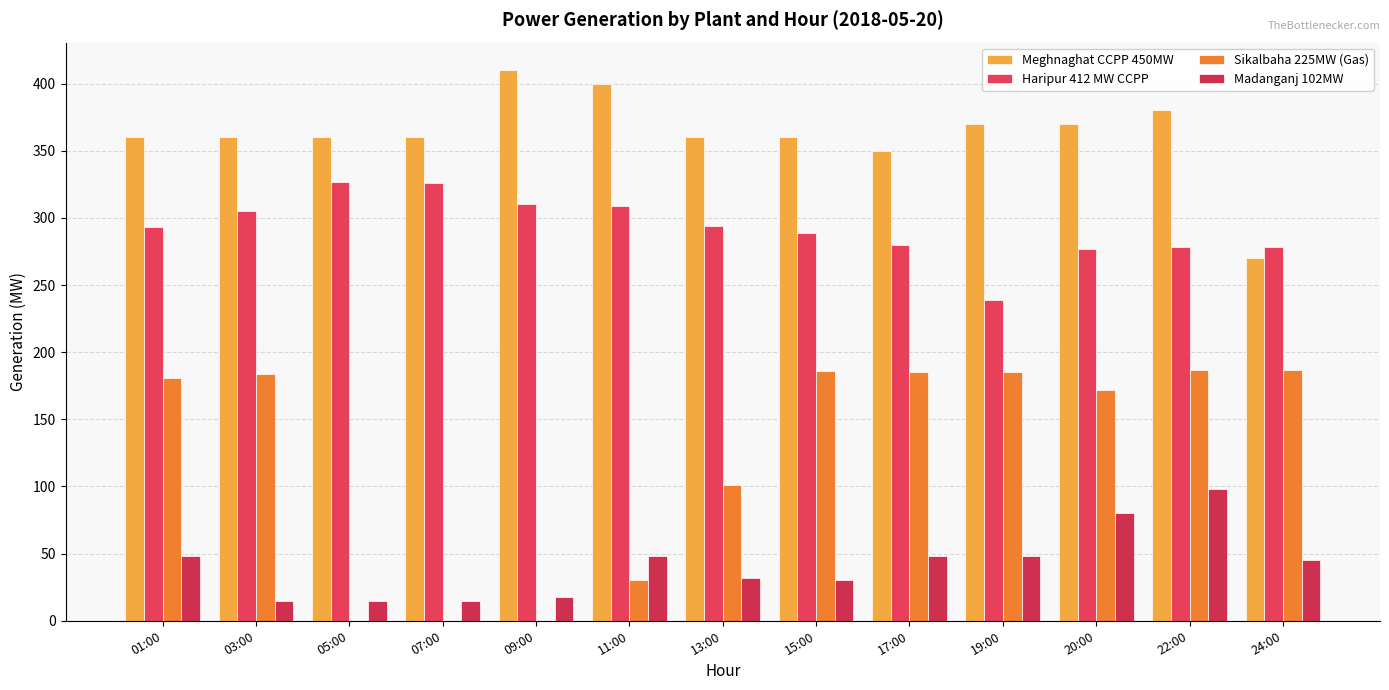

Reading left to right, extract all data points from this chart.

Meghnaghat CCPP 450MW: 01:00=360	03:00=360	05:00=360	07:00=360	09:00=410	11:00=400	13:00=360	15:00=360	17:00=350	19:00=370	20:00=370	22:00=380	24:00=270
Haripur 412 MW CCPP: 01:00=293	03:00=305	05:00=327	07:00=326	09:00=310	11:00=309	13:00=294	15:00=289	17:00=280	19:00=239	20:00=277	22:00=278	24:00=278
Sikalbaha 225MW (Gas): 01:00=181	03:00=184	05:00=0	07:00=0	09:00=0	11:00=30	13:00=101	15:00=186	17:00=185	19:00=185	20:00=172	22:00=187	24:00=187
Madanganj 102MW: 01:00=48	03:00=15	05:00=15	07:00=15	09:00=18	11:00=48	13:00=32	15:00=30	17:00=48	19:00=48	20:00=80	22:00=98	24:00=45